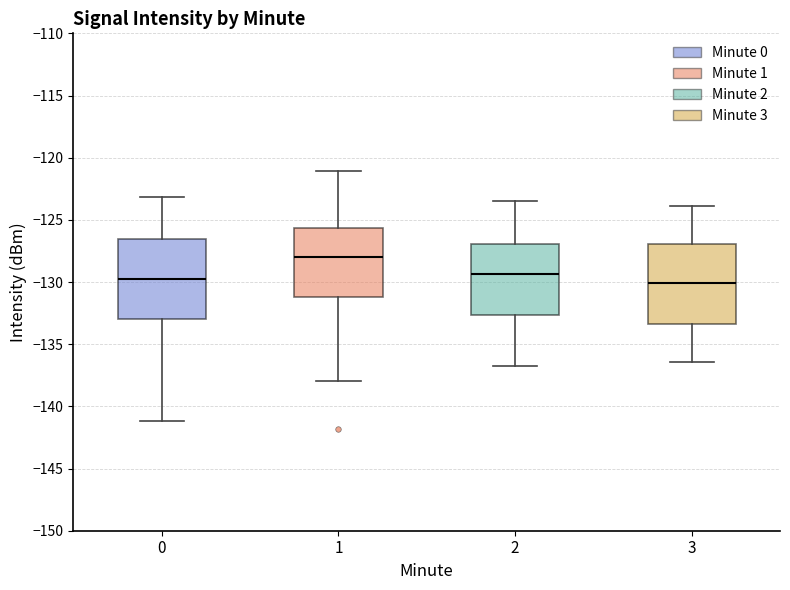

Reading left to right, transcribe this box plot: for each box, give where its median line is, the range the box spans, and where its two whiskers end, as read against the y-axis. The values are not printed on the chart, so give them approximately, as read against the axis.

0: median -129.5, box -133.0 to -126.5, whiskers -141.0 to -123.0
1: median -128.0, box -131.0 to -125.5, whiskers -138.0 to -121.0
2: median -129.5, box -132.5 to -127.0, whiskers -137.0 to -123.5
3: median -130.0, box -133.5 to -127.0, whiskers -136.5 to -124.0